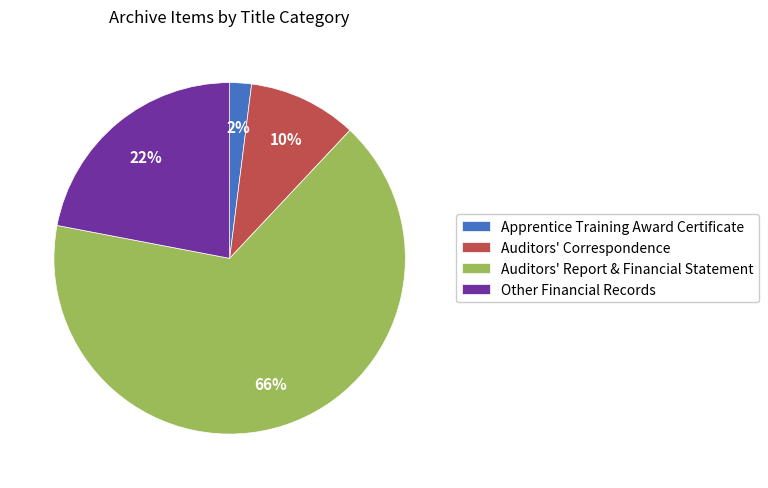

Is the sum of Auditors' Correspondence and Apprentice Training Award Certificate greater than half?

No